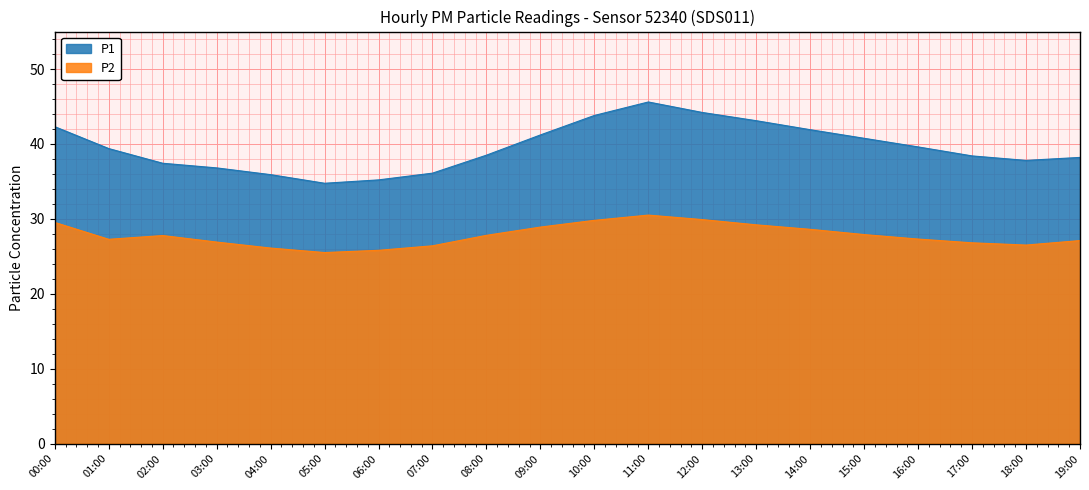

Count the number of categories in the chart.

20